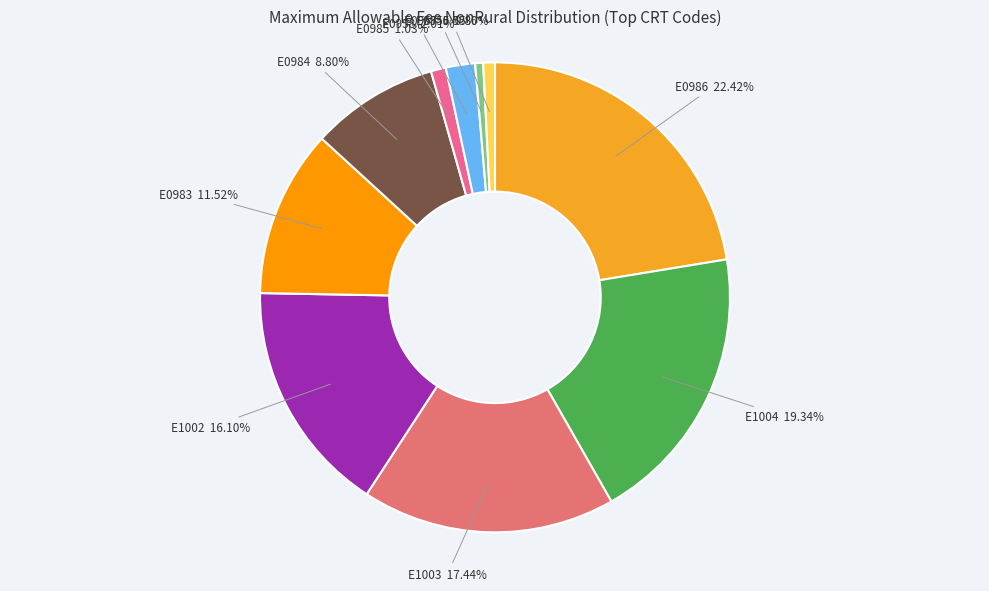

How many slices are in this pie chart?

10